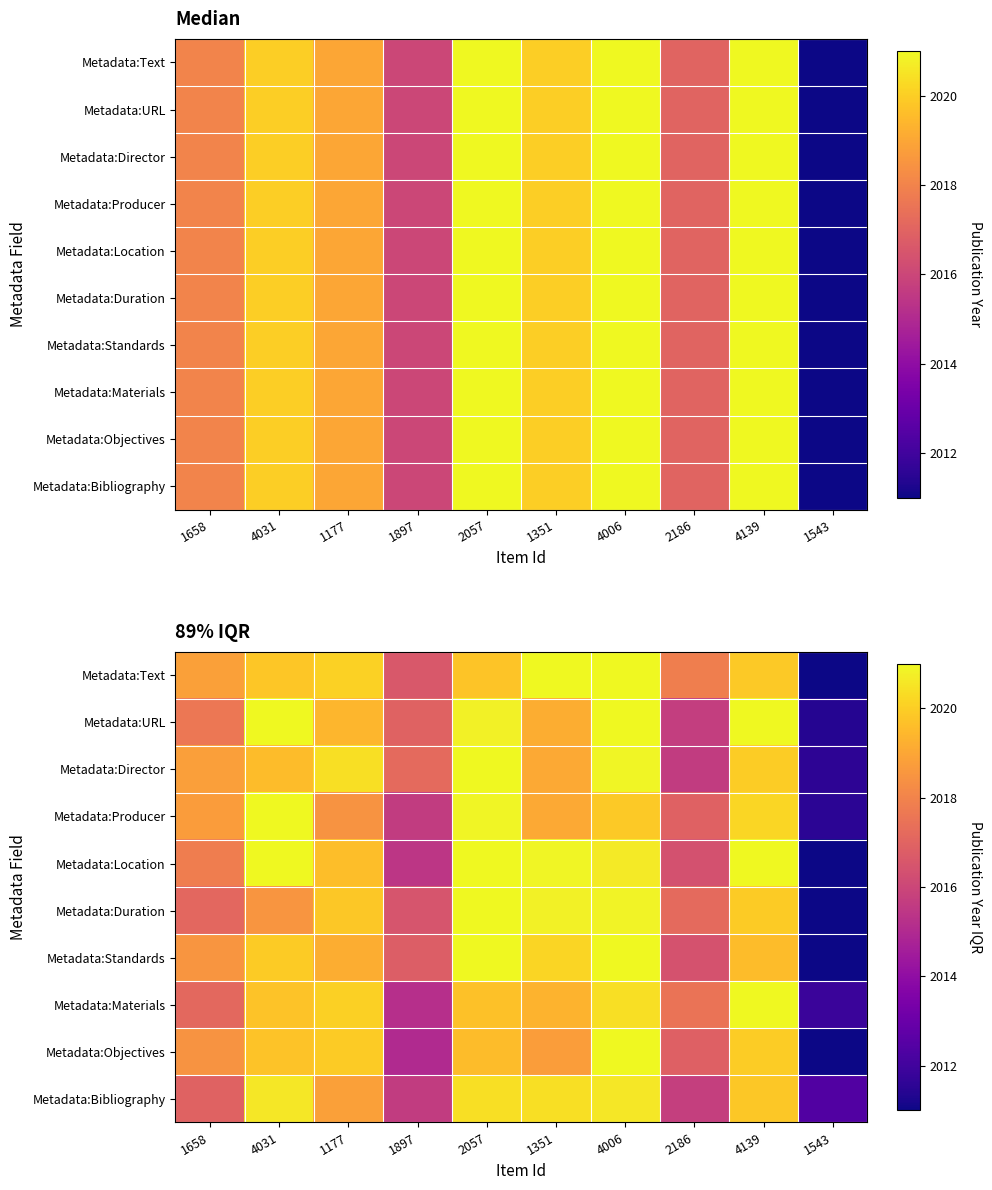

True or false: Metadata:Text has a value of 2016.6 at 1897.

True